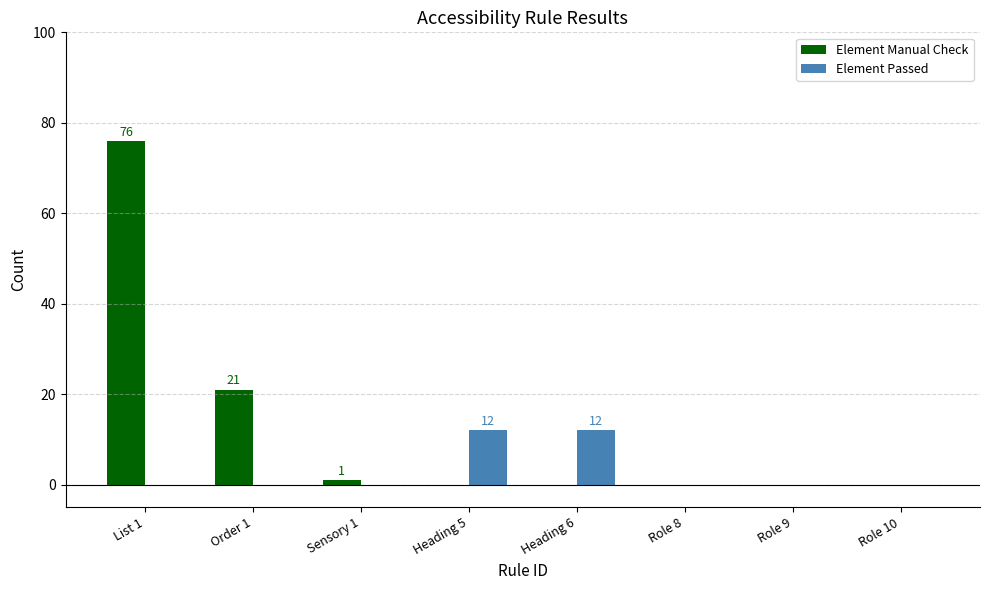

What is the total value across all series at Sensory 1?

1